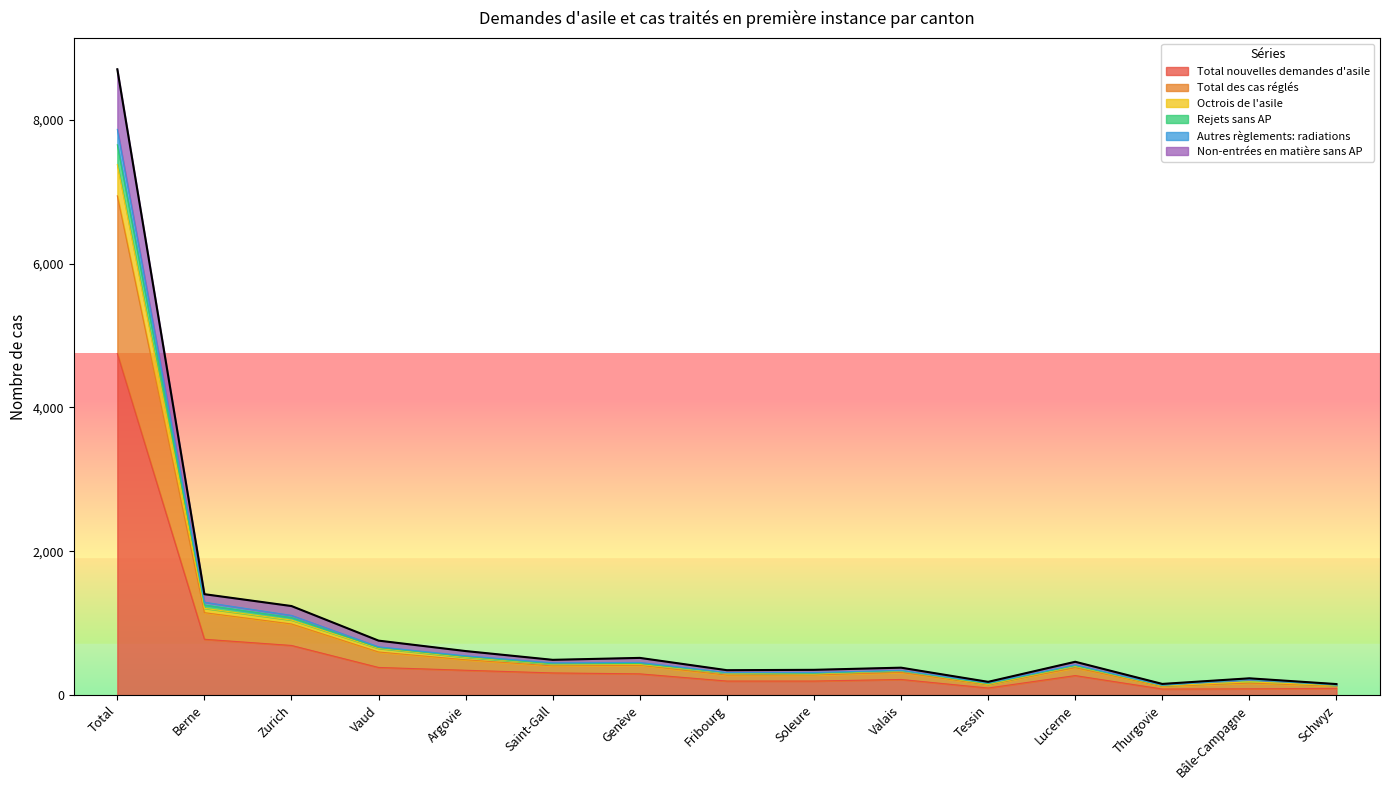

What are all the series names shown in the legend?

Total nouvelles demandes d'asile, Total des cas réglés, Octrois de l'asile, Rejets sans AP, Autres règlements: radiations, Non-entrées en matière sans AP